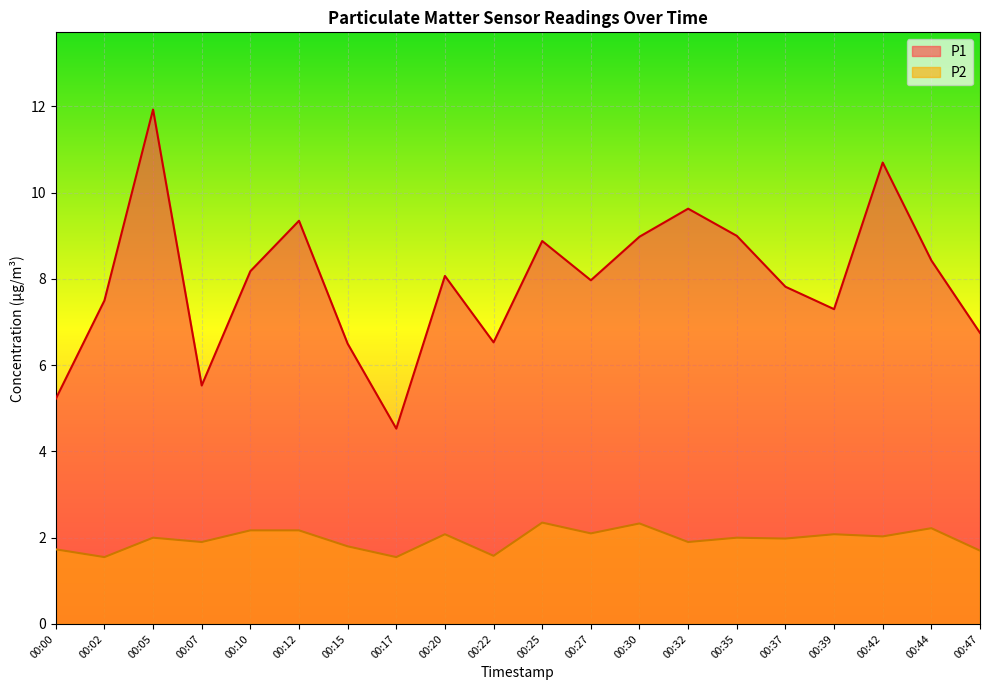

At which label is P2 closest to 1?

00:02